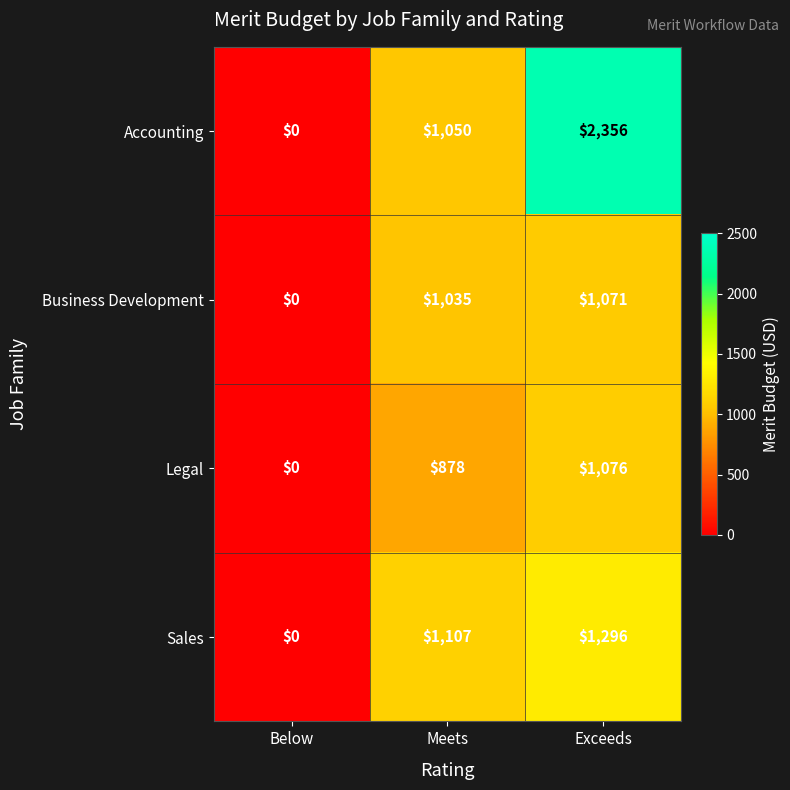

Count the number of categories in the chart.

3